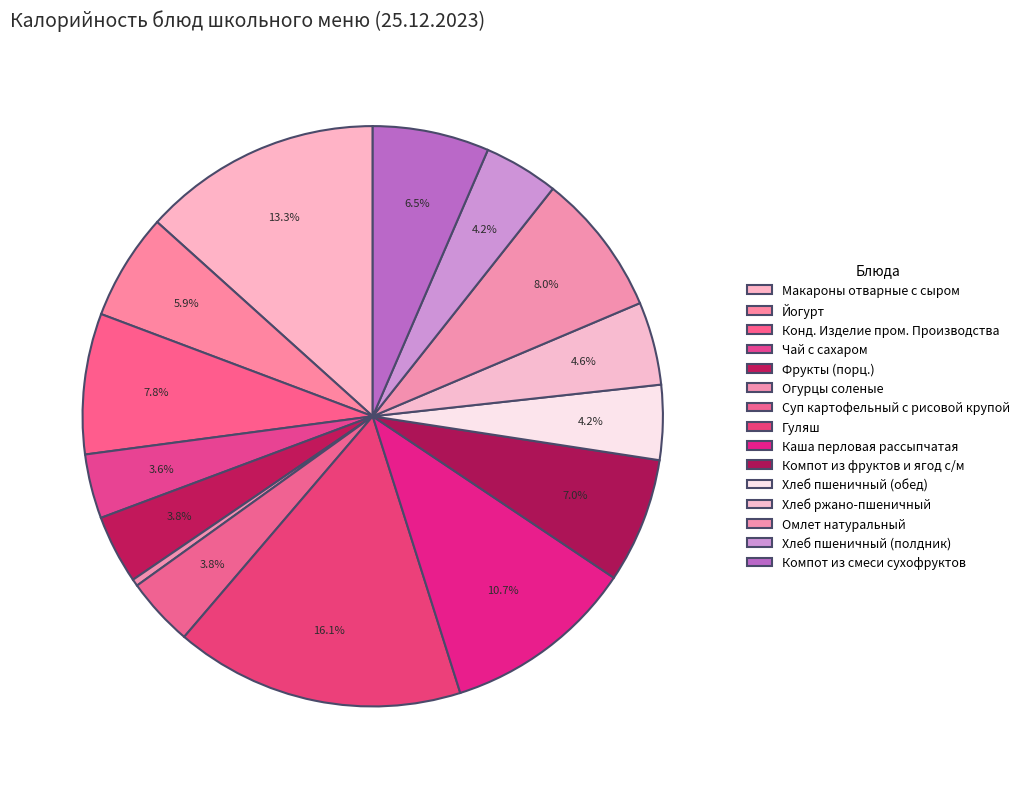

How many segments does this pie chart have?

15